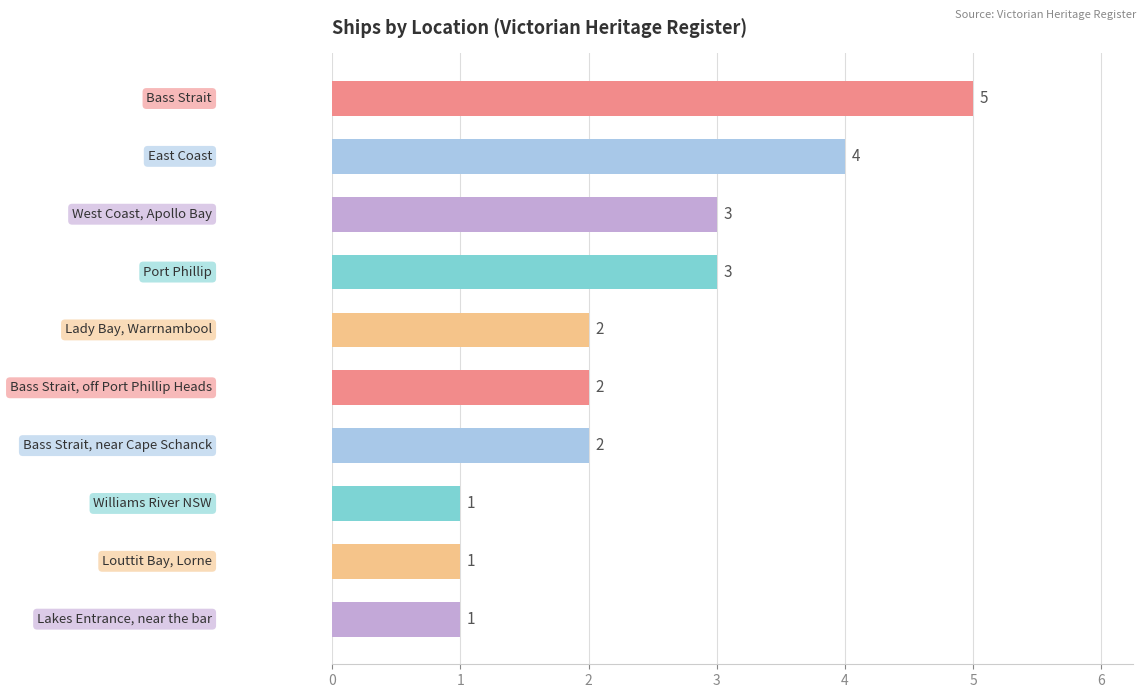

Reading top to bottom, list all the values displayed in this chart.

5	4	3	3	2	2	2	1	1	1